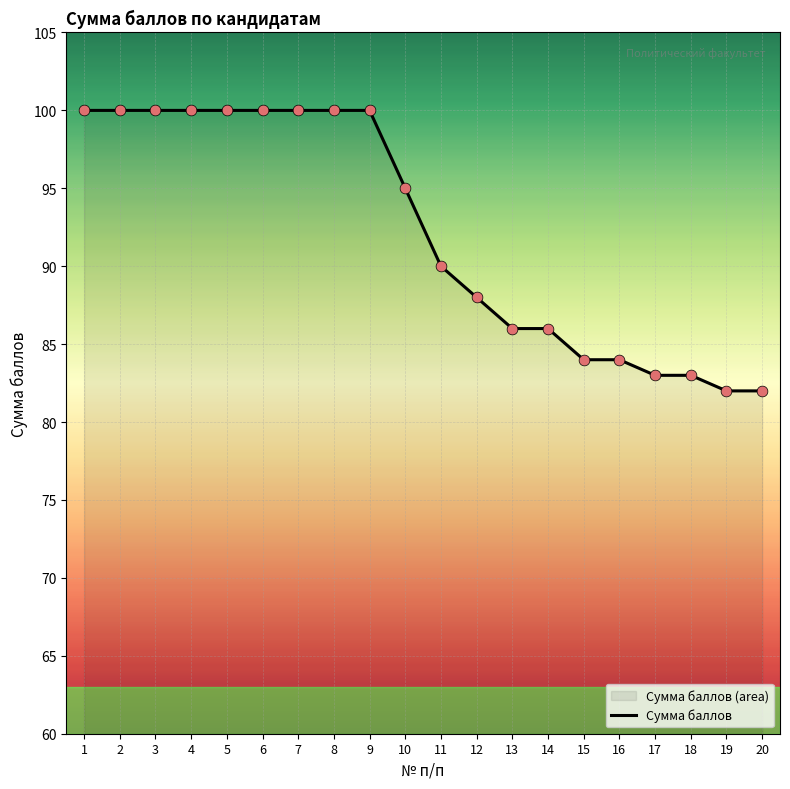

Approximately how many times larger is the value at 12 compared to 19?

1.1